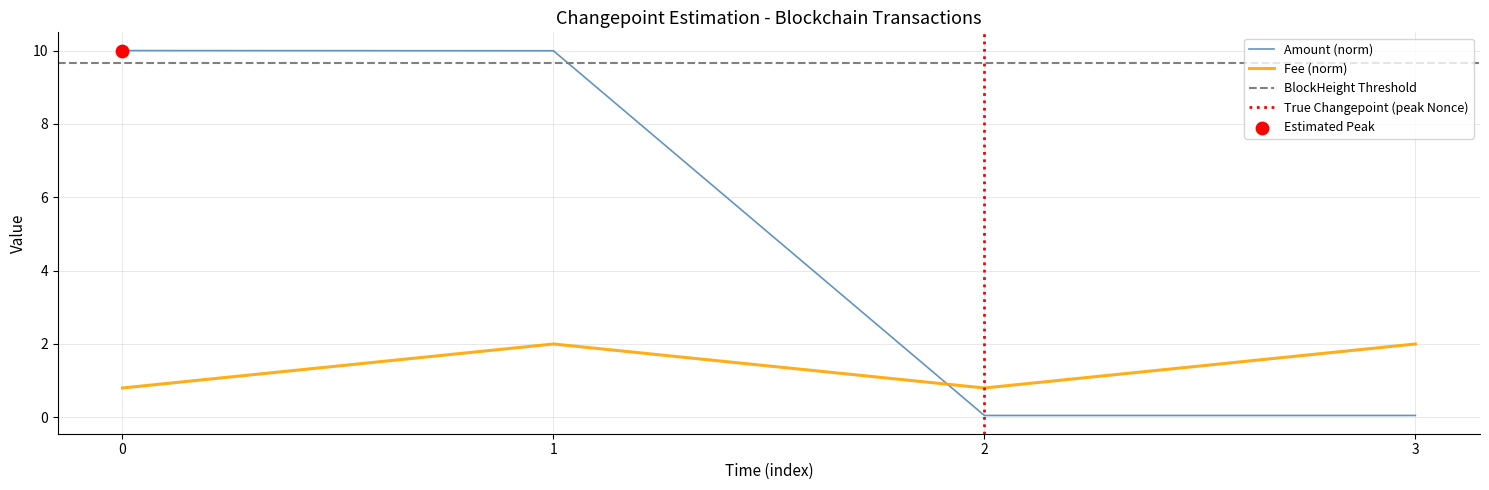

Which series has the largest Y range (max minus min)?

Amount